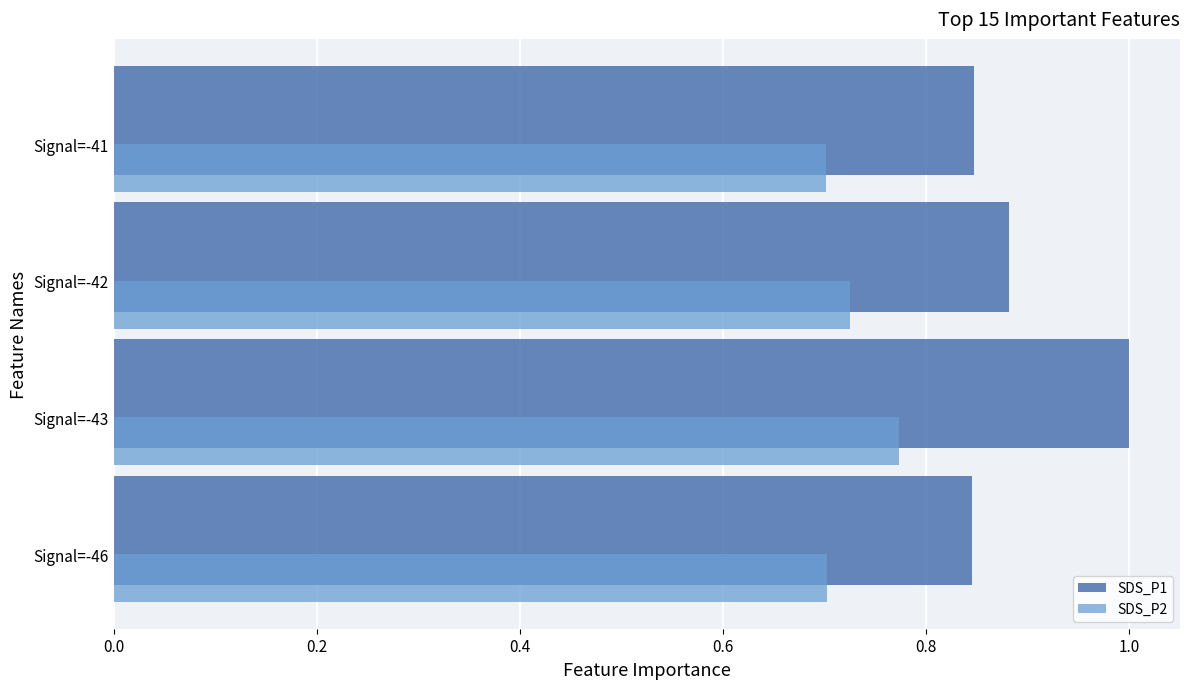

At which category is the sum across all series the highest?

Signal=-43